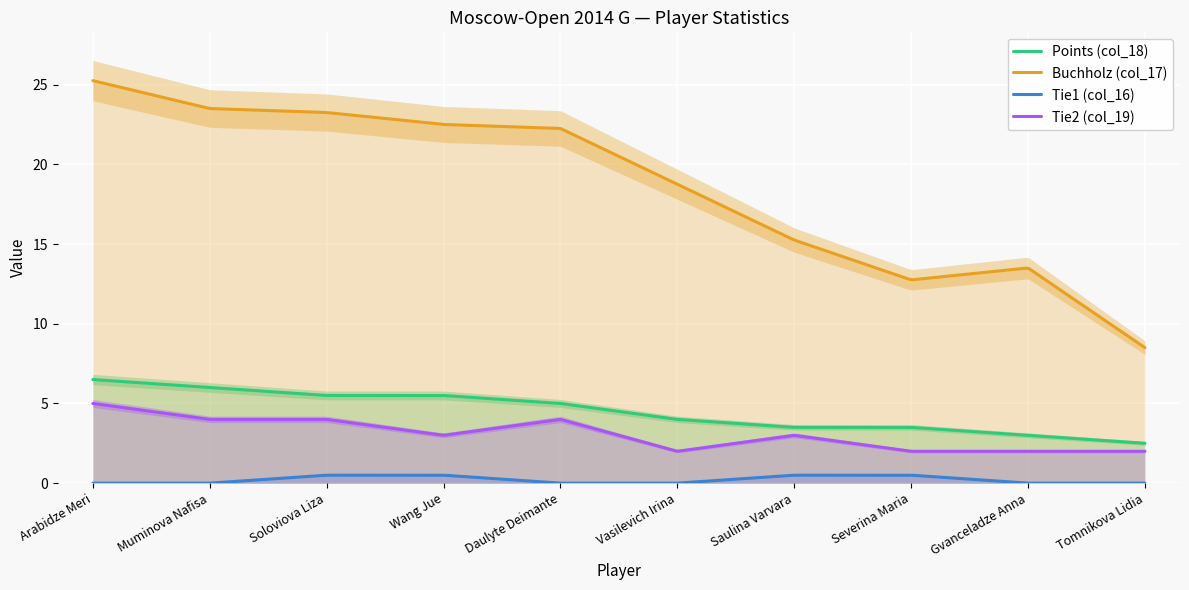

Reading right to left, extract all data points from this chart.

Points (col_18): 2.5	3.0	3.5	3.5	4.0	5.0	5.5	5.5	6.0	6.5
Buchholz (col_17): 8.5	13.5	12.8	15.2	18.8	22.2	22.5	23.2	23.5	25.2
Tie1 (col_16): 0.0	0.0	0.5	0.5	0.0	0.0	0.5	0.5	0.0	0.0
Tie2 (col_19): 2.0	2.0	2.0	3.0	2.0	4.0	3.0	4.0	4.0	5.0